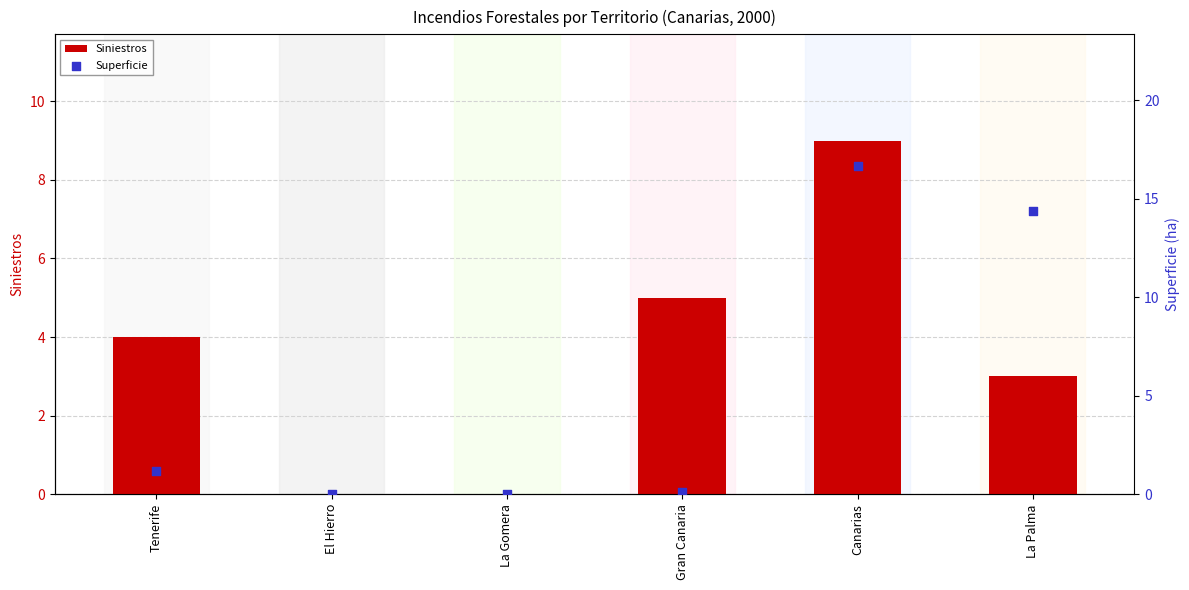

Which series has the largest total across all categories?

Superficie